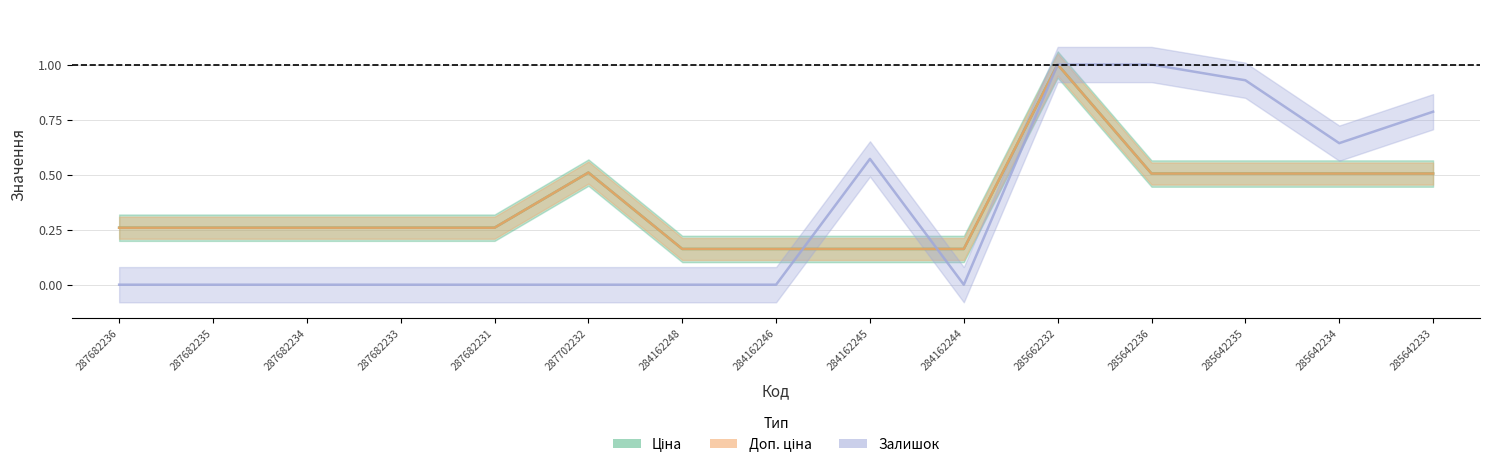

Which label corresponds to the largest value in the chart?

285662232